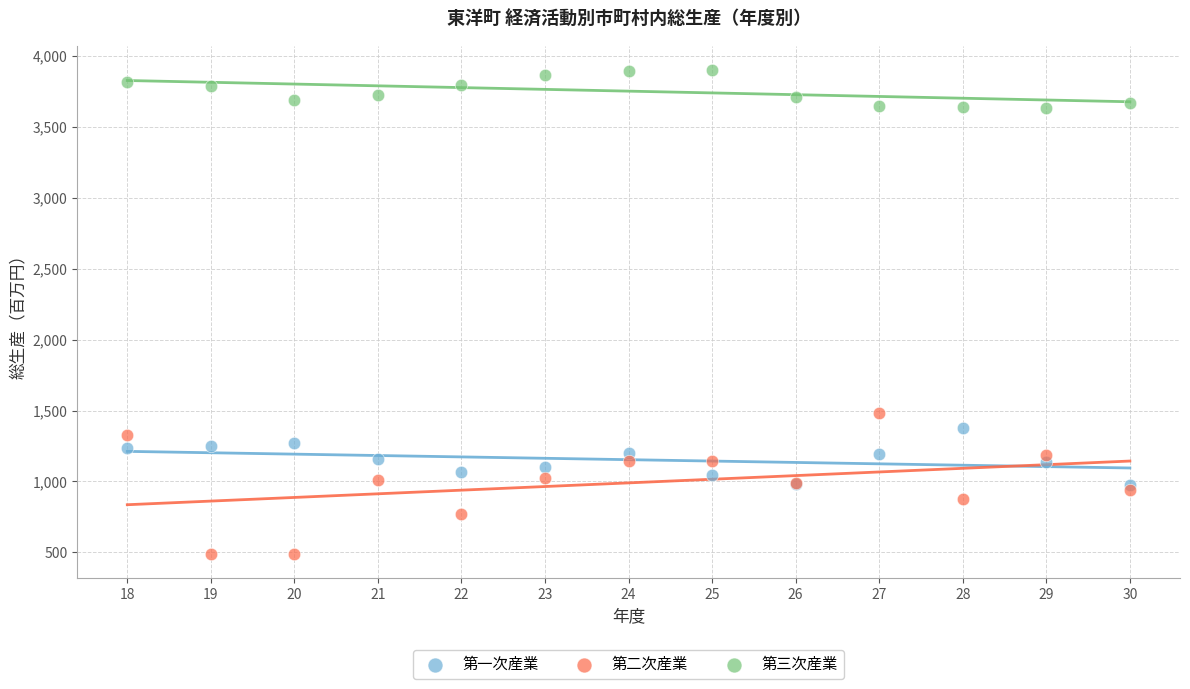

Which series contains the highest Y value?

第三次産業